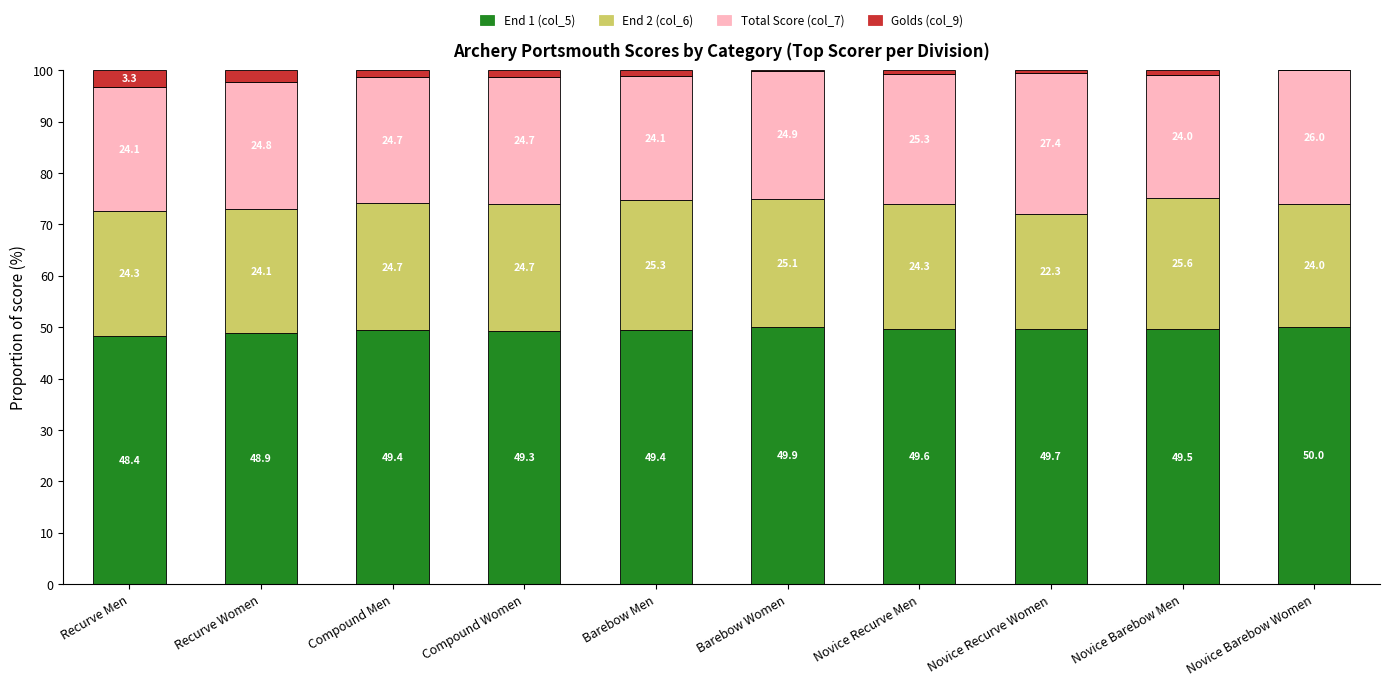

What is the total value across all series at Novice Barebow Men?

100.0